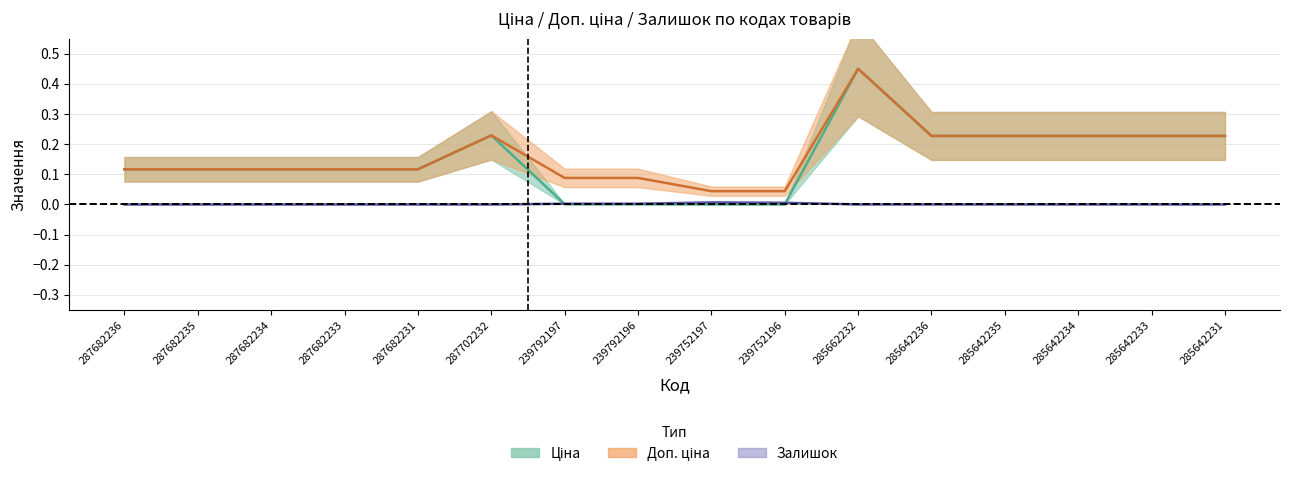

What position from the left is 287682234?

3